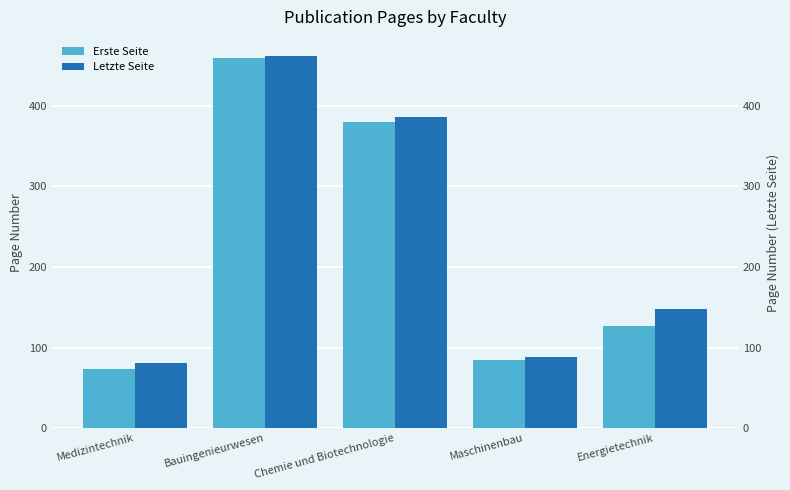

Reading left to right, transcribe all the data shown in this chart.

Erste Seite: Medizintechnik=73	Bauingenieurwesen=459	Chemie und Biotechnologie=380	Maschinenbau=85	Energietechnik=127
Letzte Seite: Medizintechnik=81	Bauingenieurwesen=462	Chemie und Biotechnologie=386	Maschinenbau=88	Energietechnik=148